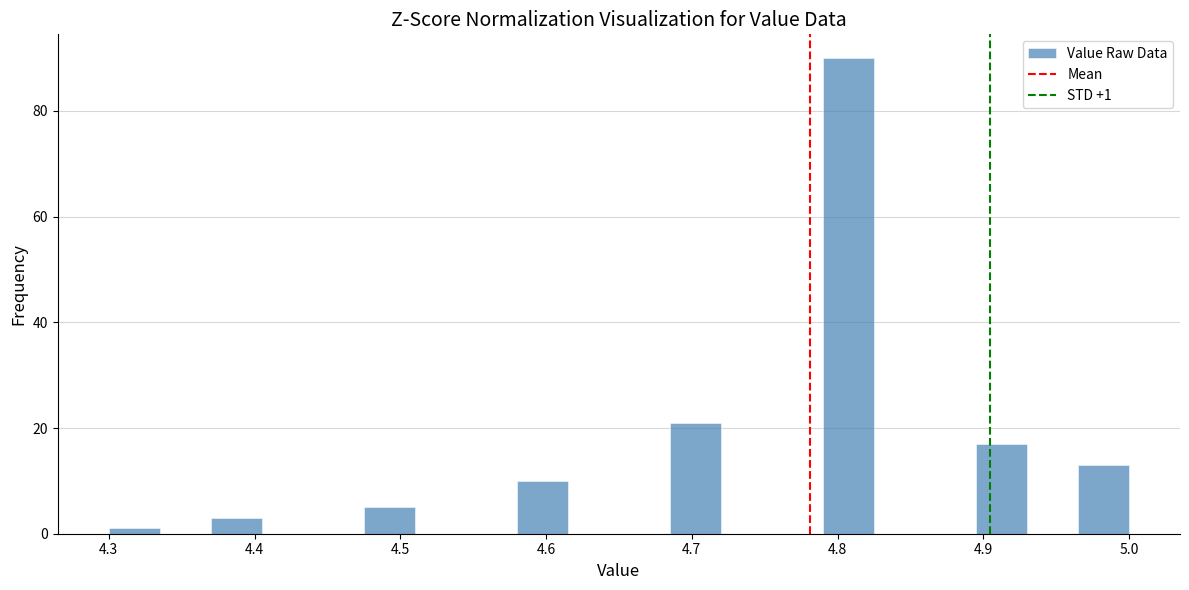

Read against the x-axis, roughly where is the centre of the tallest bar?

4.81